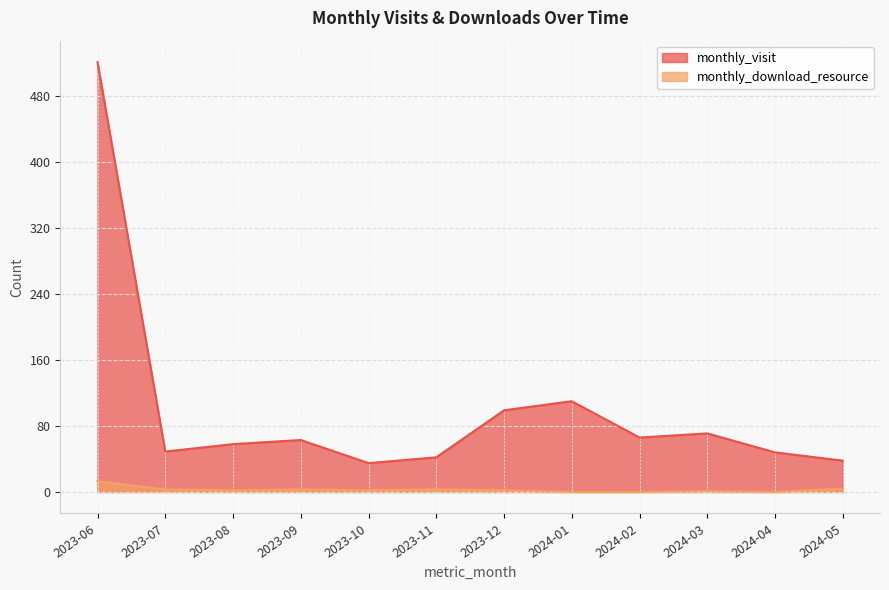

Does the chart display data point markers on the line(s)?

No